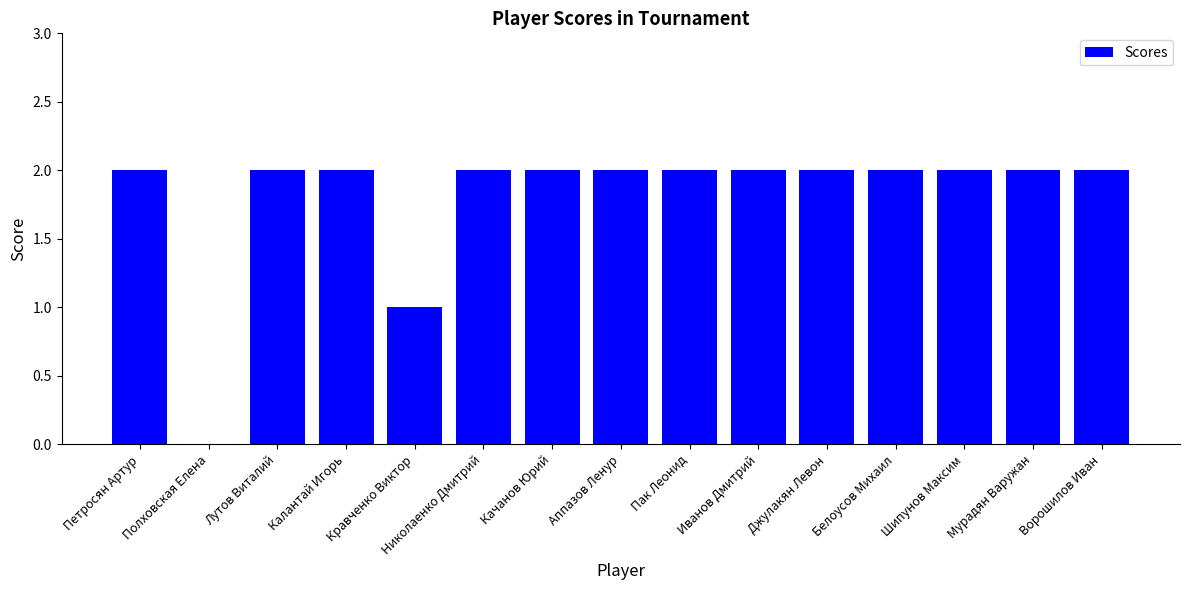

What is the sum of all values?

27